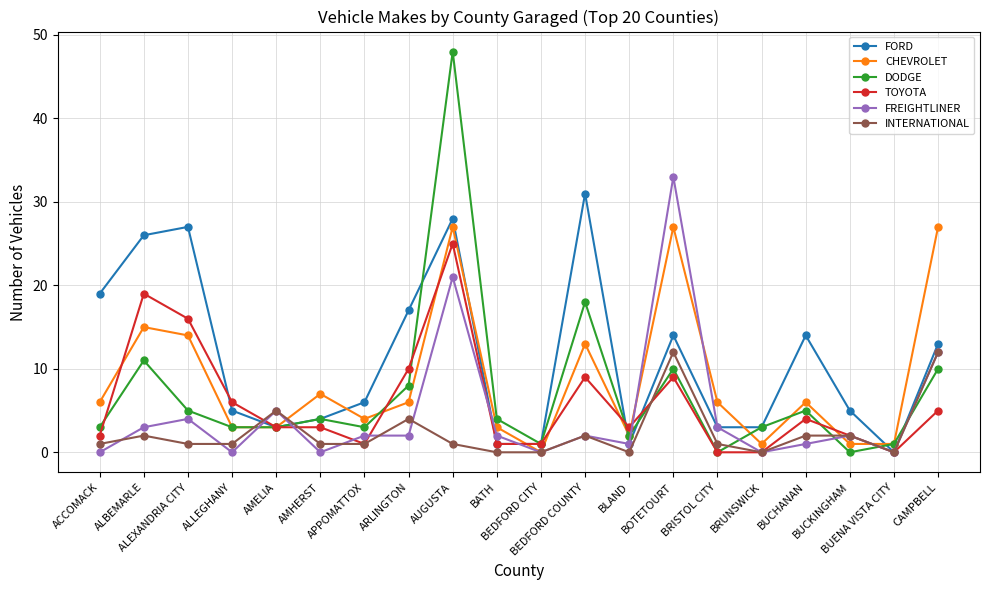

What is the label of the 16th point from the right?

AMELIA